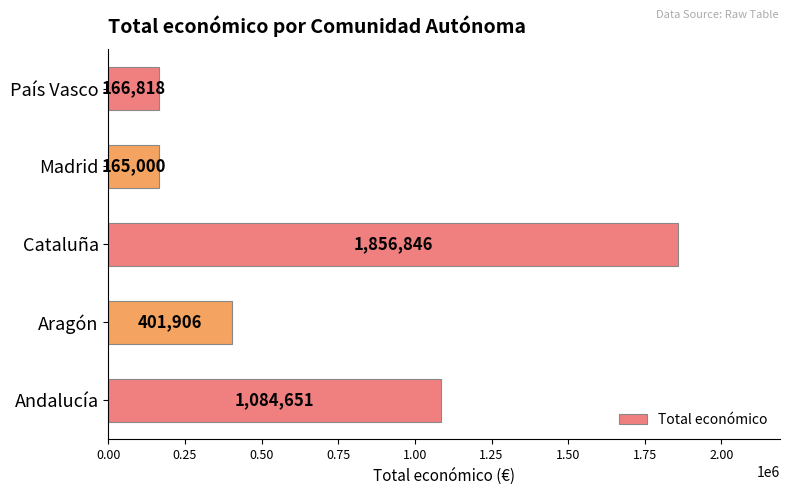

How many categories are shown in the chart?

5